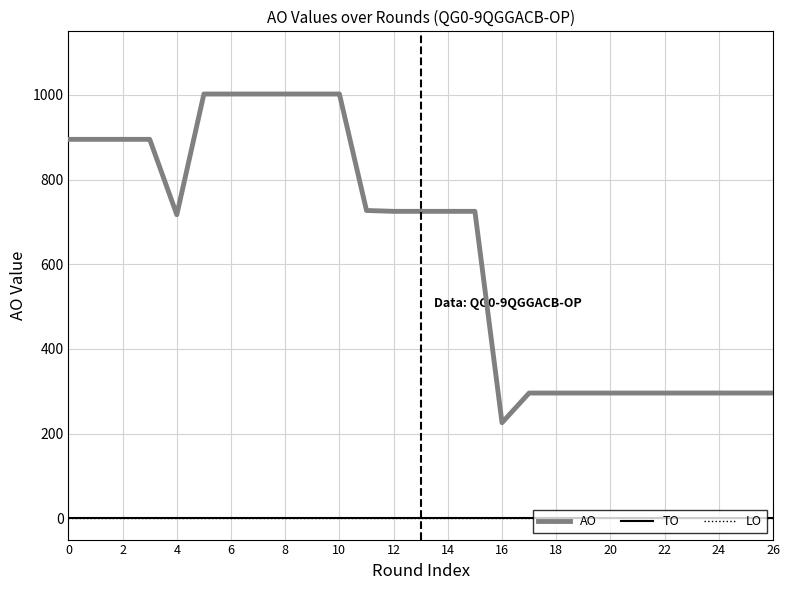

Is this an area chart (filled region under the line)?

No